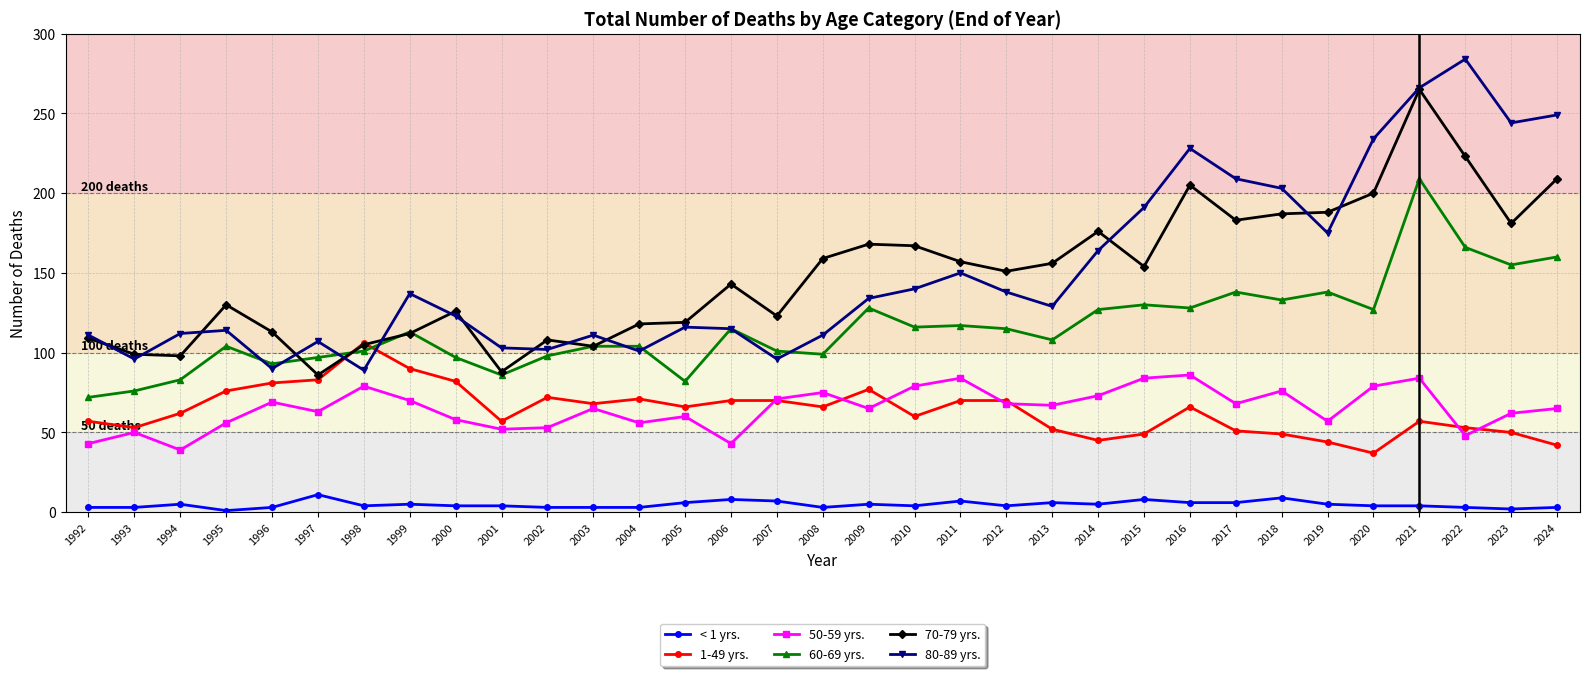

How many interior local valleys does the 80-89 yrs. series have?

9